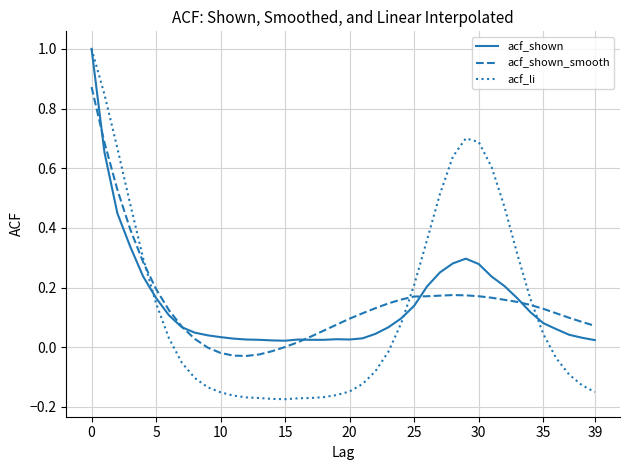

Which series has the largest range (max minus min)?

acf_li